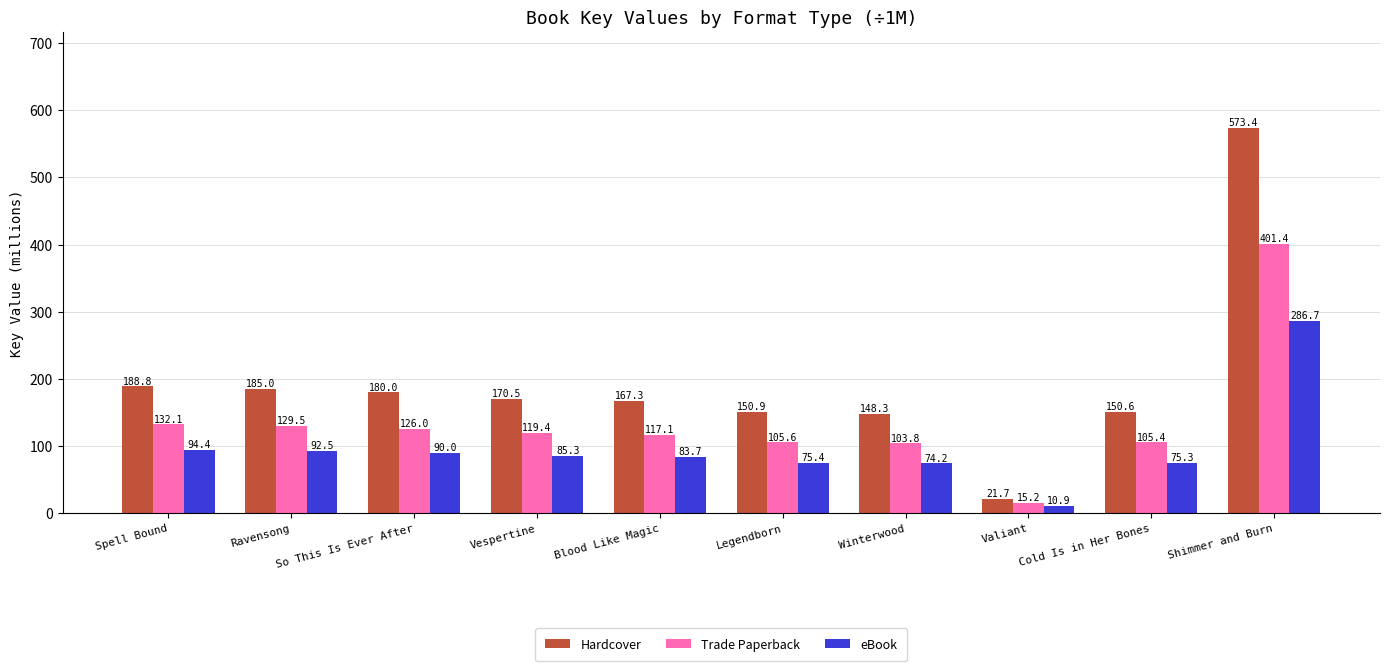

The value of eBook at Cold Is in Her Bones is 25.0. True or false?

False